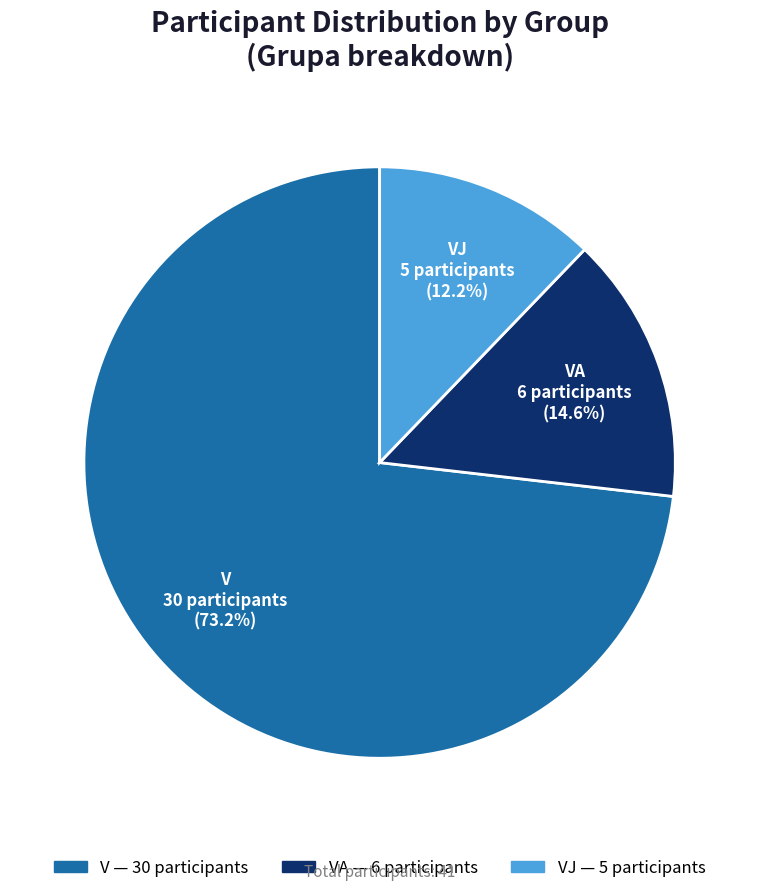

Is the sum of VJ and VA greater than half?

No